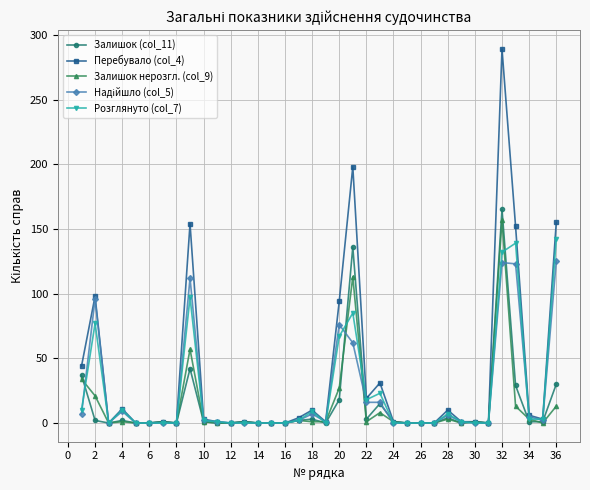

How many lines are shown in the chart?

5